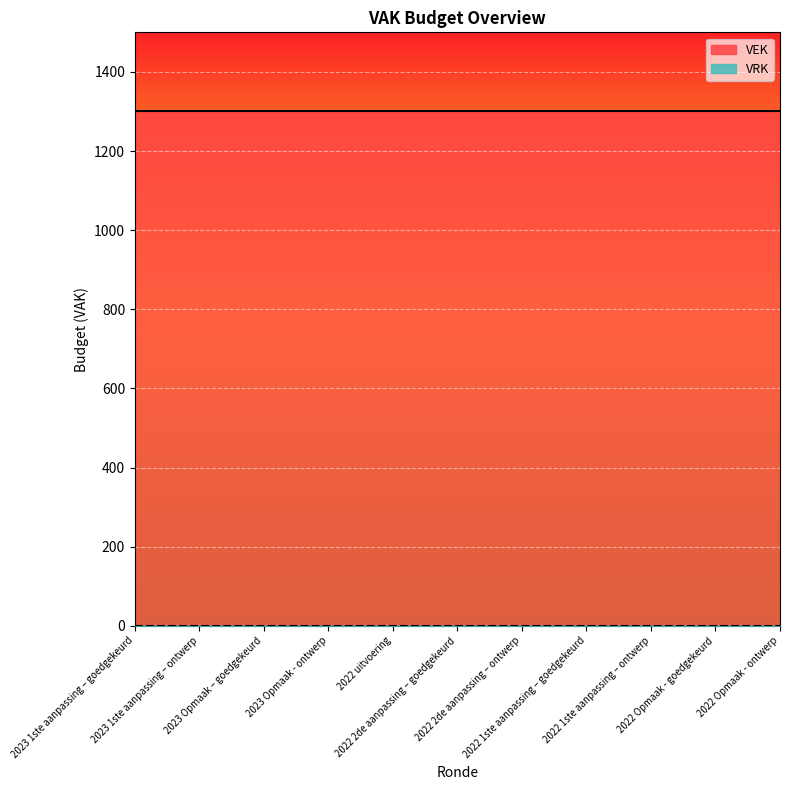

Is the value of VEK at 2023 1ste aanpassing – goedgekeurd greater than the value of VRK at 2023 Opmaak - ontwerp?

Yes